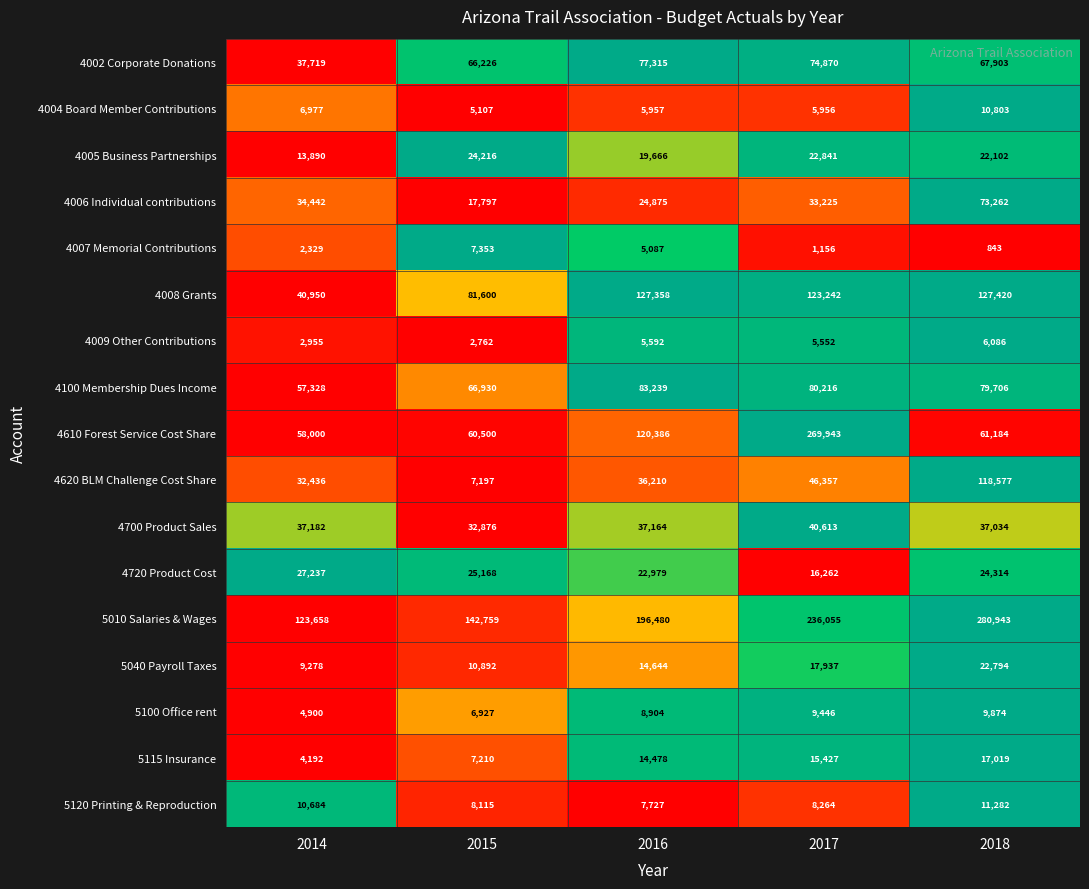

Which series has the largest total across all categories?

5010 Salaries & Wages